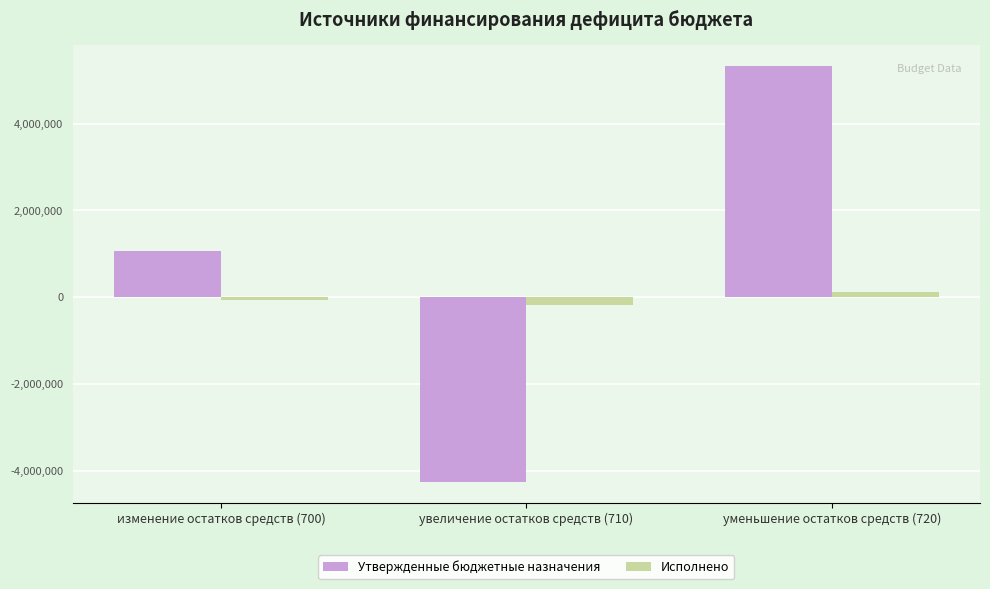

Which category has the lowest value in the Утвержденные бюджетные назначения series?

увеличение остатков средств (710)